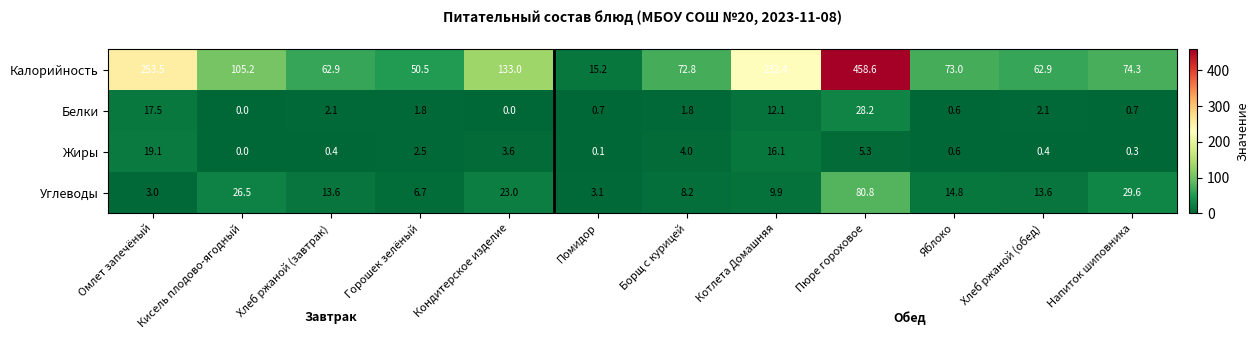

At which category does the chart reach its peak across all series?

Пюре гороховое